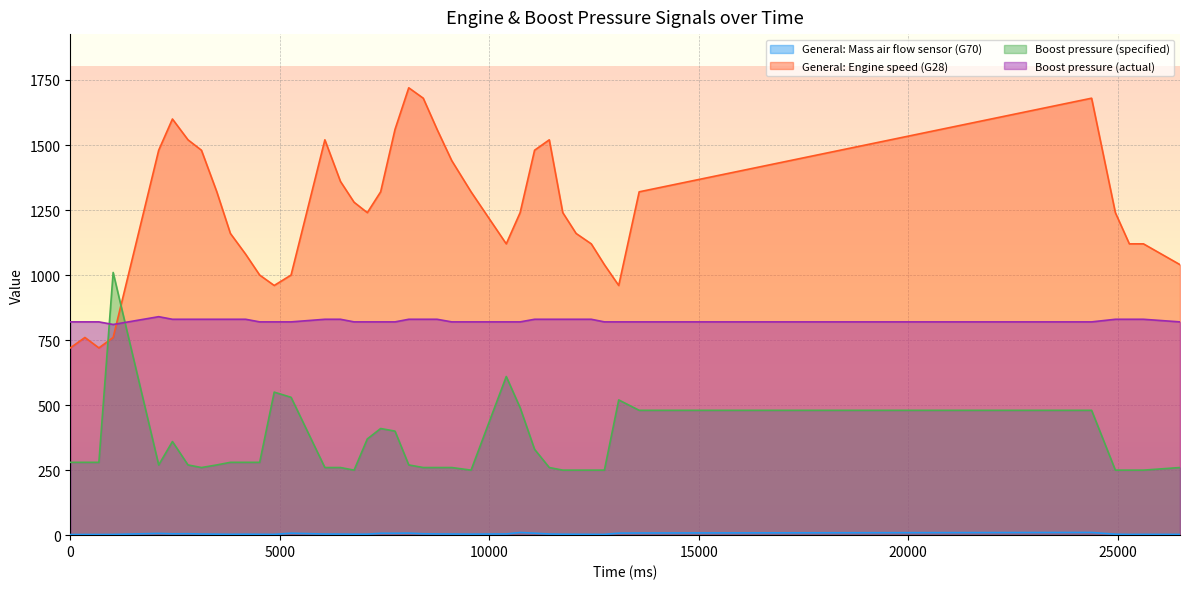

Reading left to right, what are all the values shown in this chart?

General: Mass air flow sensor (G70): 0=2.4	349=2.6	683=2.6	1023=2.8	2110=6.7	2438=5.2	2809=5.5	3130=4.4	3497=3.9	3821=3.4	4186=3.7	4520=3.4	4867=3.1	5269=7.6	6076=4.3	6448=4.2	6773=3.8	7089=3.9	7407=7.3	7750=7.3	8078=7.9	8424=5.4	8754=4.7	9104=4.4	9565=4.0	10405=4.7	10736=10.3	11081=7.6	11432=4.5	11754=3.7	12072=3.5	12434=3.2	12747=3.0	13089=7.8	13577=8.3	24375=10.4	24942=3.7	25276=2.9	25613=3.1	26485=2.9
General: Engine speed (G28): 0=720.0	349=760.0	683=720.0	1023=760.0	2110=1480.0	2438=1600.0	2809=1520.0	3130=1480.0	3497=1320.0	3821=1160.0	4186=1080.0	4520=1000.0	4867=960.0	5269=1000.0	6076=1520.0	6448=1360.0	6773=1280.0	7089=1240.0	7407=1320.0	7750=1560.0	8078=1720.0	8424=1680.0	8754=1560.0	9104=1440.0	9565=1320.0	10405=1120.0	10736=1240.0	11081=1480.0	11432=1520.0	11754=1240.0	12072=1160.0	12434=1120.0	12747=1040.0	13089=960.0	13577=1320.0	24375=1680.0	24942=1240.0	25276=1120.0	25613=1120.0	26485=1040.0
Boost pressure (specified): 0=280.0	349=280.0	683=280.0	1023=1010.0	2110=270.0	2438=360.0	2809=270.0	3130=260.0	3497=270.0	3821=280.0	4186=280.0	4520=280.0	4867=550.0	5269=530.0	6076=260.0	6448=260.0	6773=250.0	7089=370.0	7407=410.0	7750=400.0	8078=270.0	8424=260.0	8754=260.0	9104=260.0	9565=250.0	10405=610.0	10736=490.0	11081=330.0	11432=260.0	11754=250.0	12072=250.0	12434=250.0	12747=250.0	13089=520.0	13577=480.0	24375=480.0	24942=250.0	25276=250.0	25613=250.0	26485=260.0
Boost pressure (actual): 0=820.0	349=820.0	683=820.0	1023=810.0	2110=840.0	2438=830.0	2809=830.0	3130=830.0	3497=830.0	3821=830.0	4186=830.0	4520=820.0	4867=820.0	5269=820.0	6076=830.0	6448=830.0	6773=820.0	7089=820.0	7407=820.0	7750=820.0	8078=830.0	8424=830.0	8754=830.0	9104=820.0	9565=820.0	10405=820.0	10736=820.0	11081=830.0	11432=830.0	11754=830.0	12072=830.0	12434=830.0	12747=820.0	13089=820.0	13577=820.0	24375=820.0	24942=830.0	25276=830.0	25613=830.0	26485=820.0